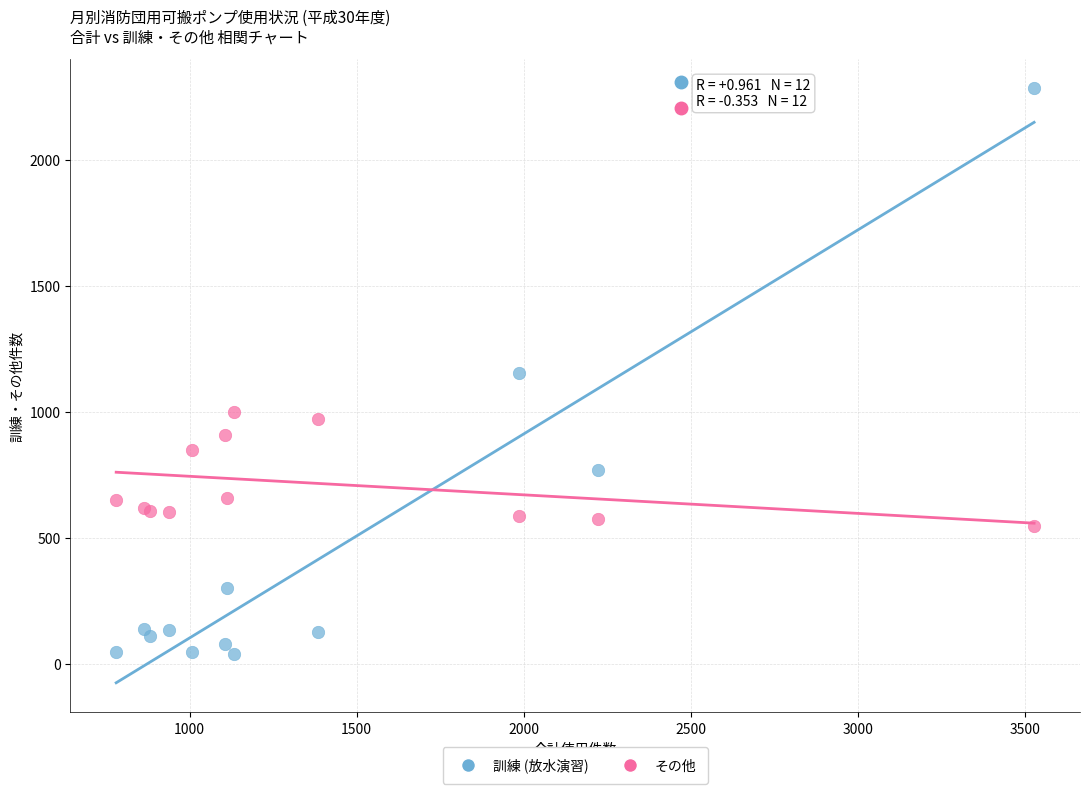

Which series has the widest spread of Y values?

訓練 (放水演習)